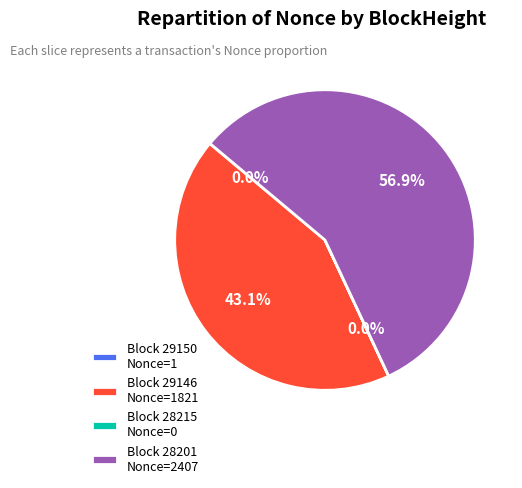

What is the largest slice in the pie chart?

Block 28201 Nonce=2407